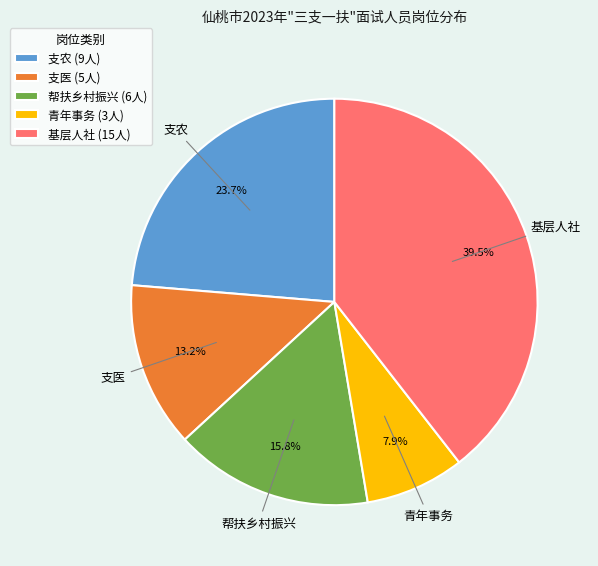

How many segments does this pie chart have?

5